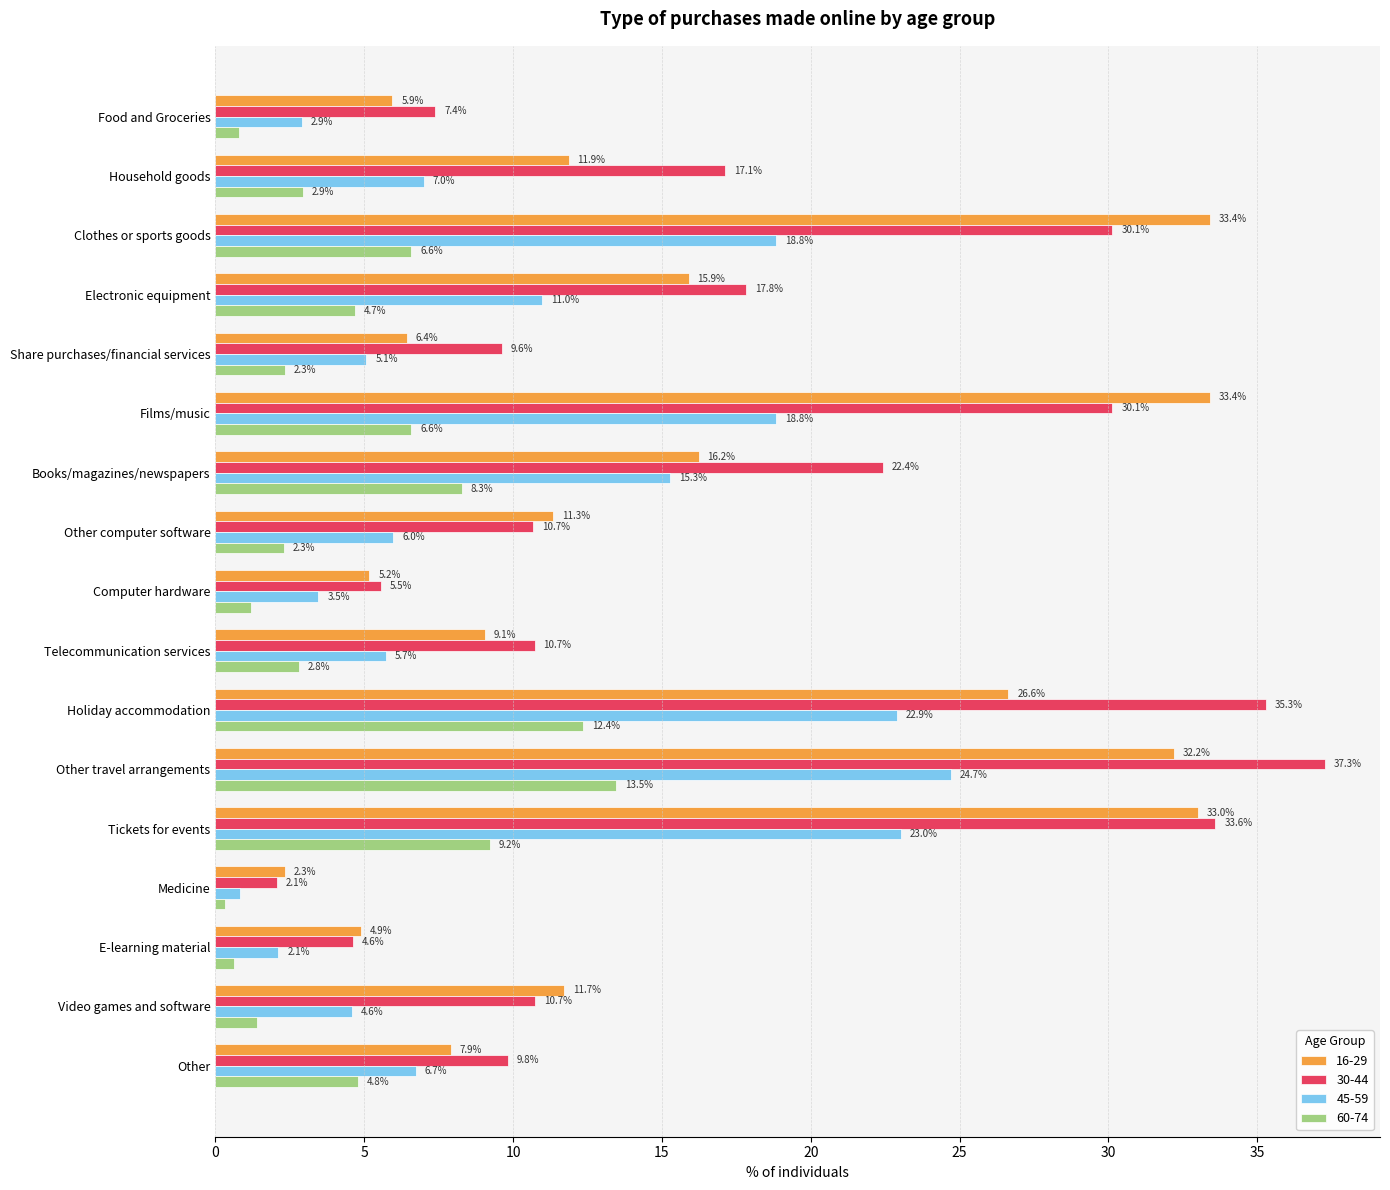

List the series in order of their peak value, lowest first.

60-74, 45-59, 16-29, 30-44